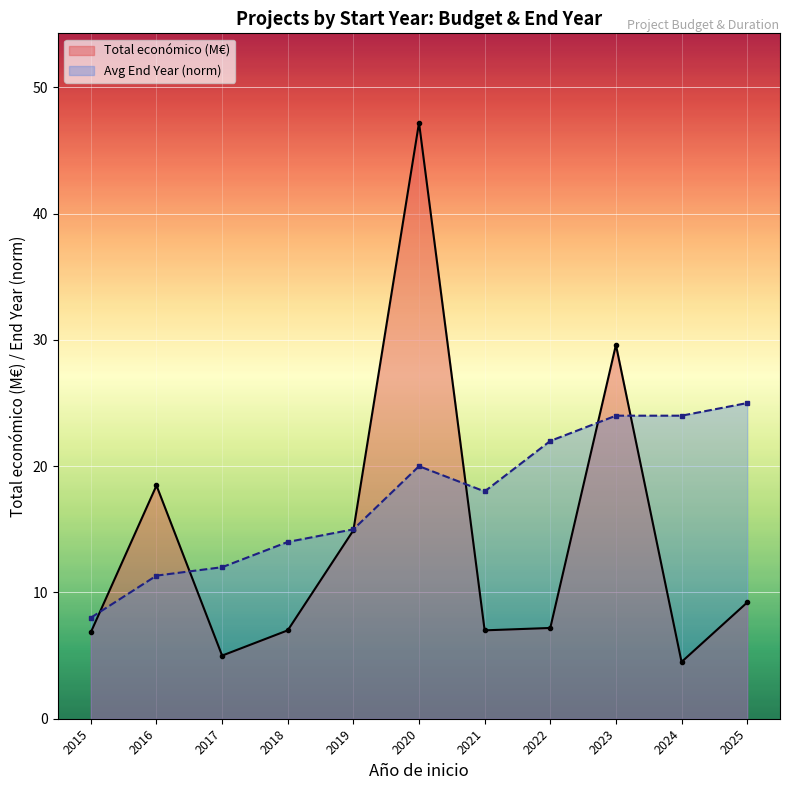

What is the approximate value of Total económico (M€) at 2024?

4.5